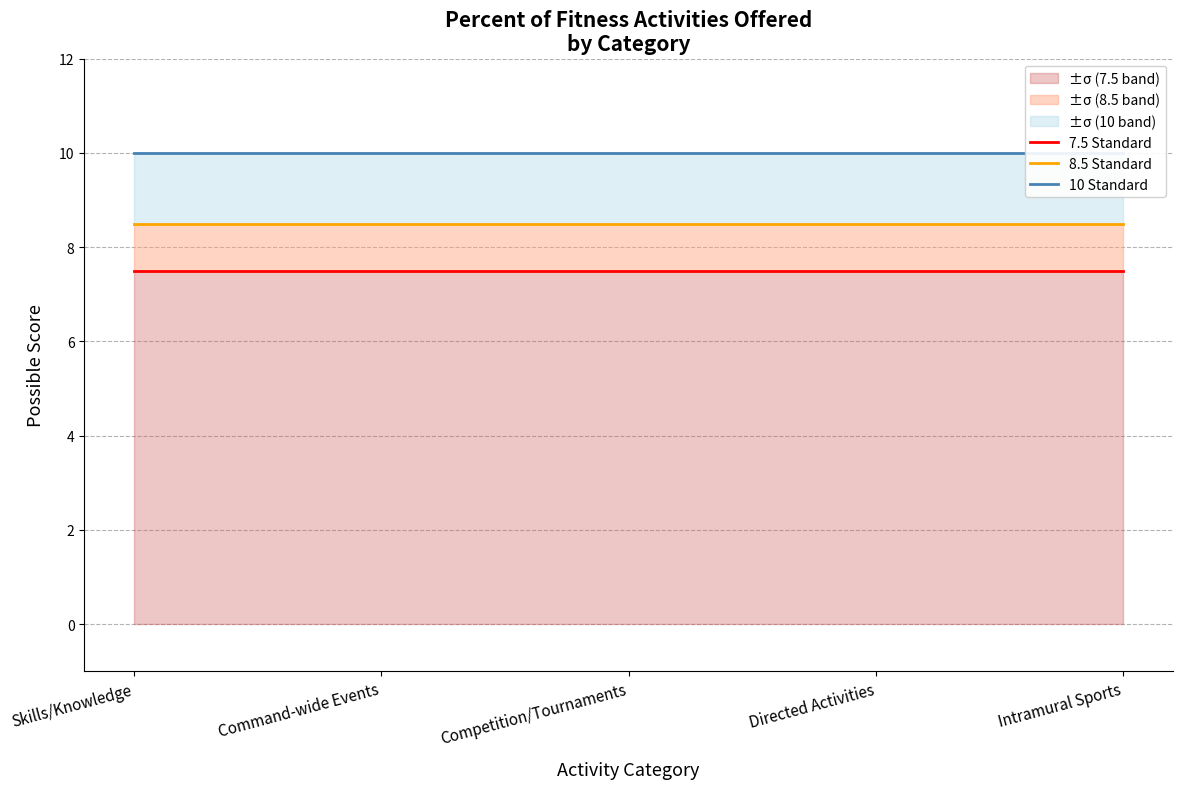

What position from the left is Skills/Knowledge?

1